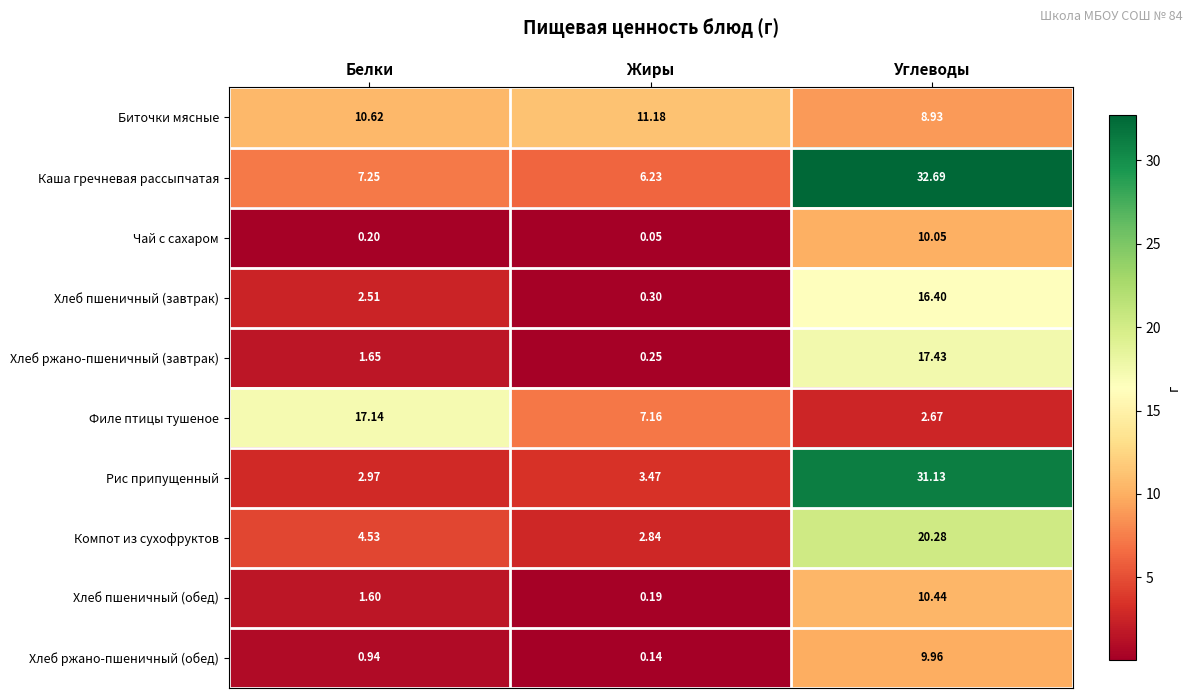

At which label does Каша гречневая рассыпчатая first exceed 7?

Белки